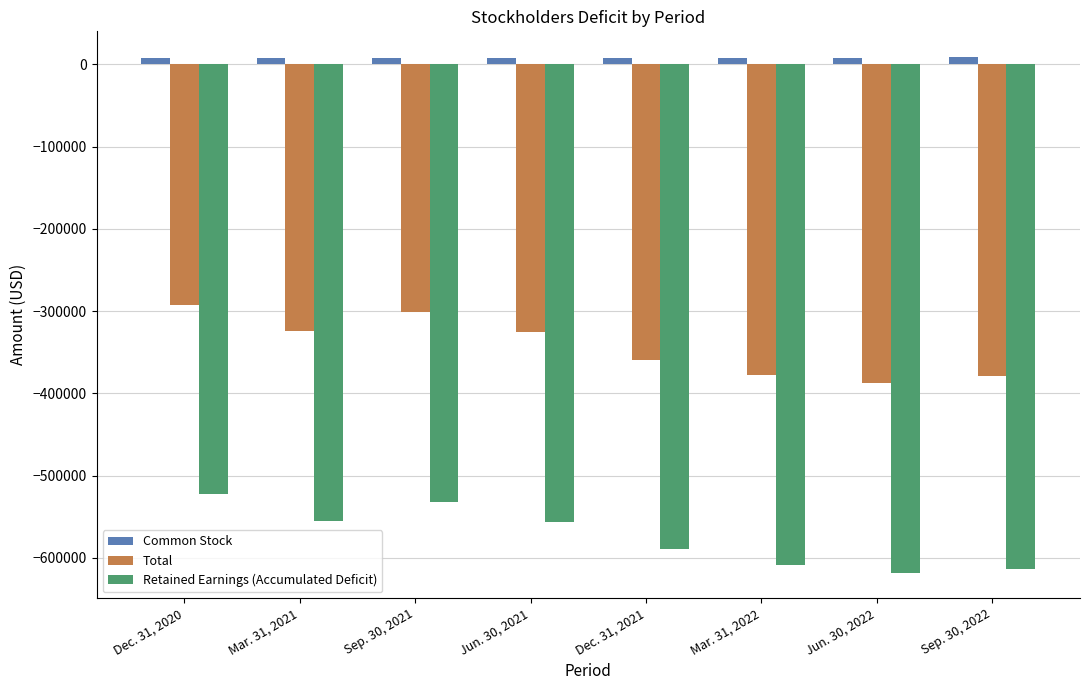

What is the difference between the second highest and minimum values in the Total series?

86050